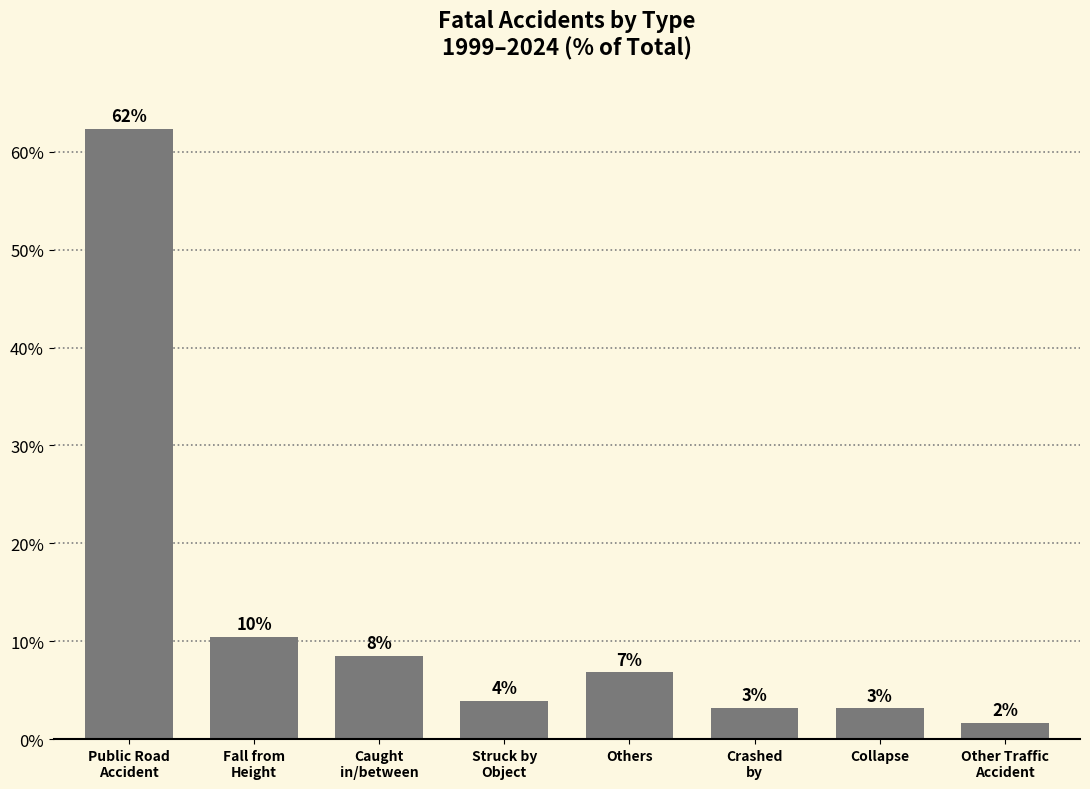

How many bars are there in total?

8